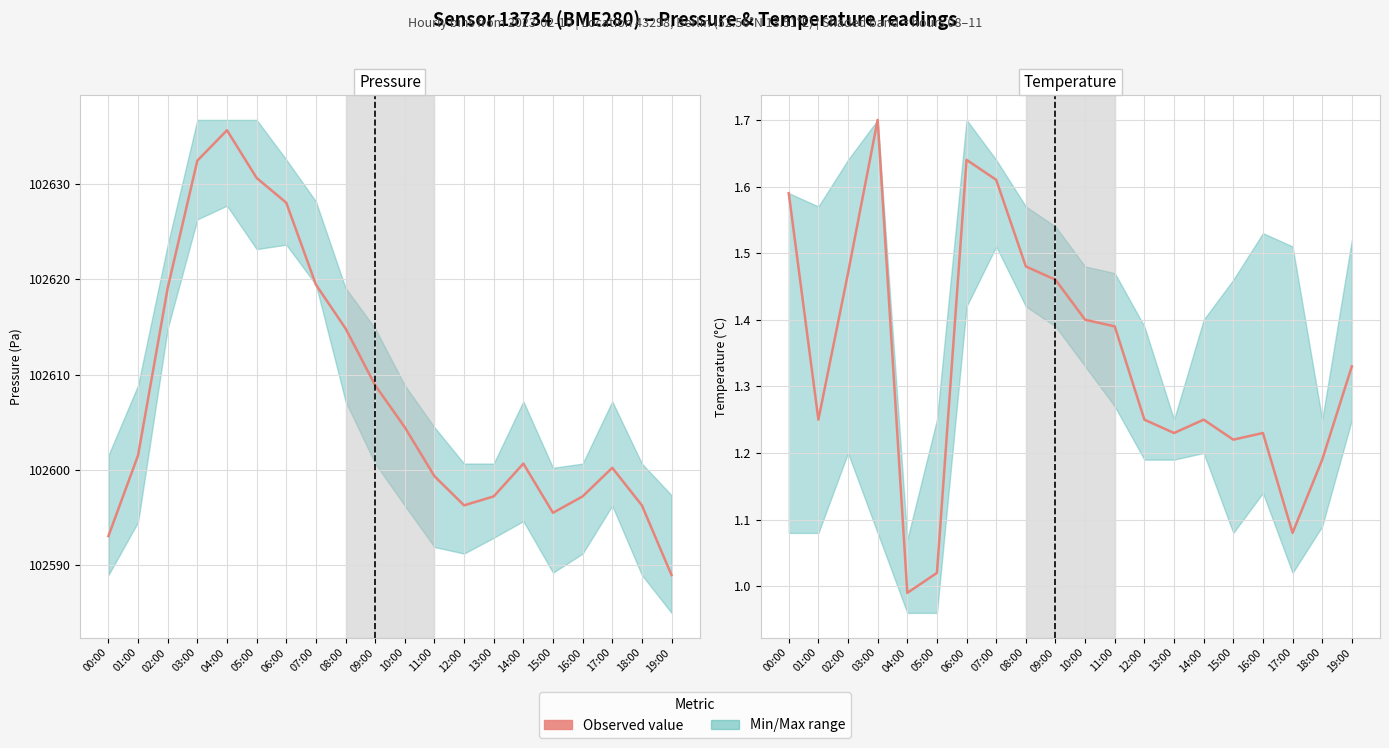

Reading left to right, what are all the values shown in this chart?

Pressure (Pa): 102593.1	102601.5	102619.1	102632.4	102635.6	102630.6	102628.0	102619.4	102614.8	102608.9	102604.5	102599.3	102596.3	102597.2	102600.7	102595.5	102597.2	102600.2	102596.3	102589.0
Temperature (°C): 1.6	1.2	1.5	1.7	1.0	1.0	1.6	1.6	1.5	1.5	1.4	1.4	1.2	1.2	1.2	1.2	1.2	1.1	1.2	1.3